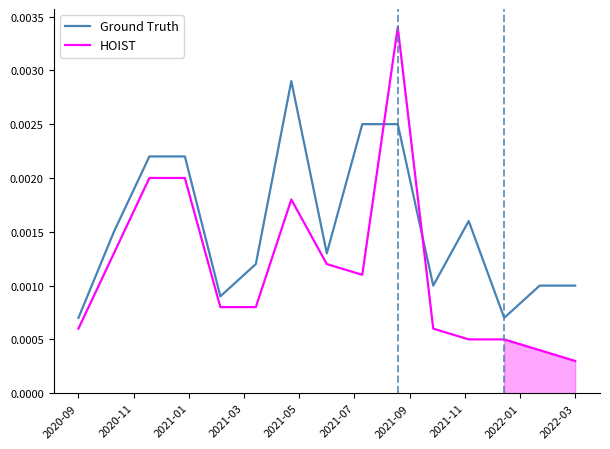

Is this an area chart (filled region under the line)?

No